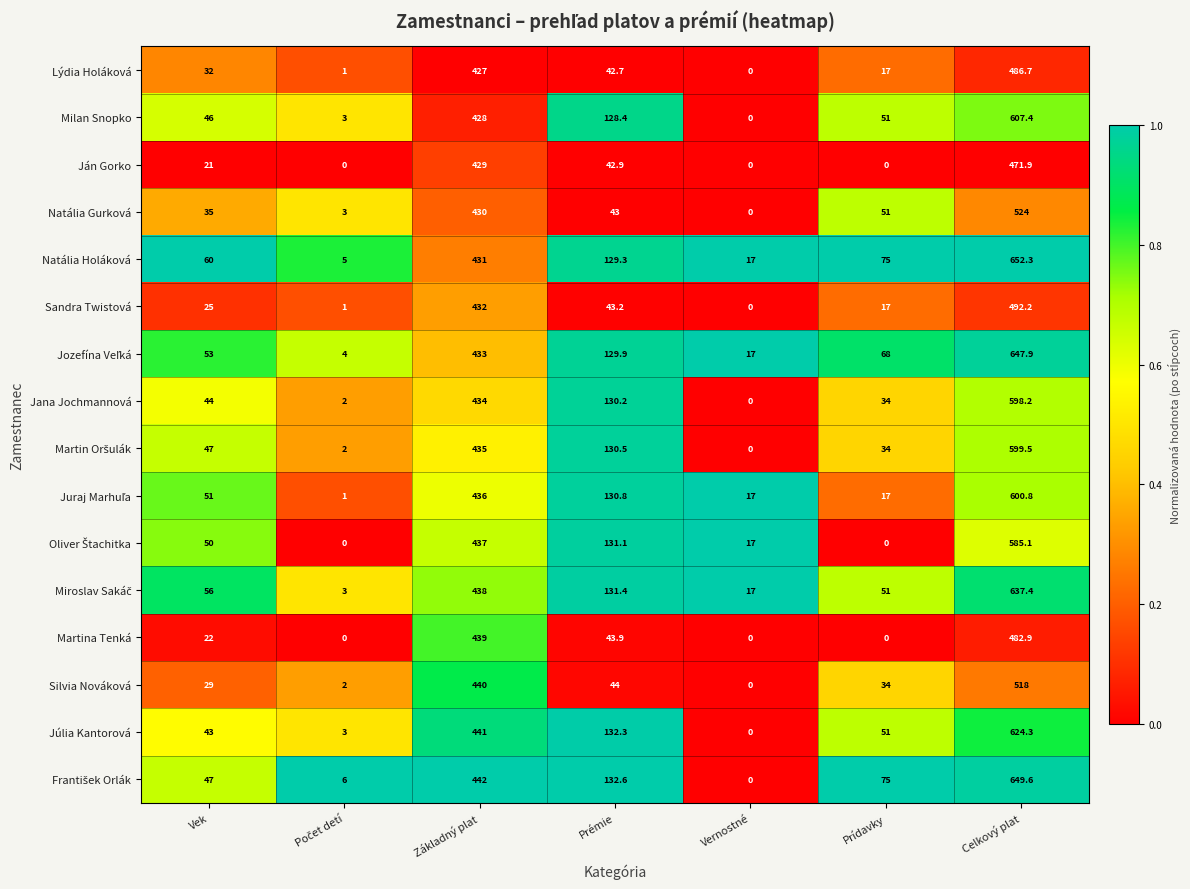

What is the difference between the highest and lowest values at Prémie?

89.9